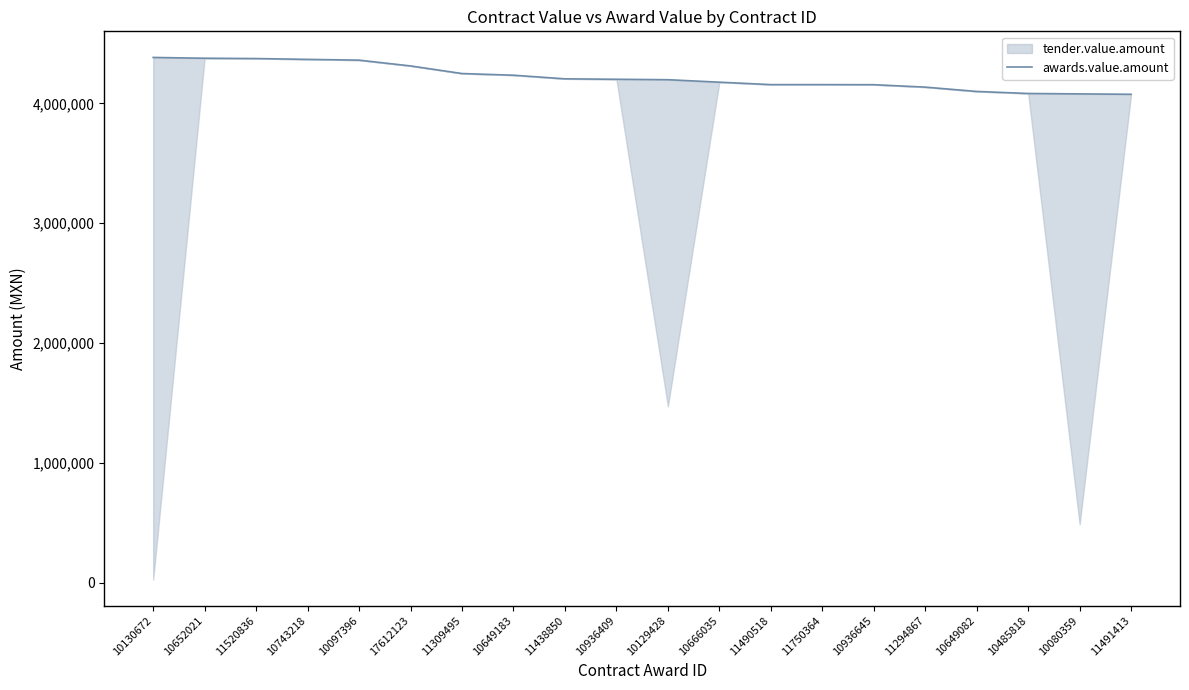

Does the chart display data point markers on the line(s)?

No